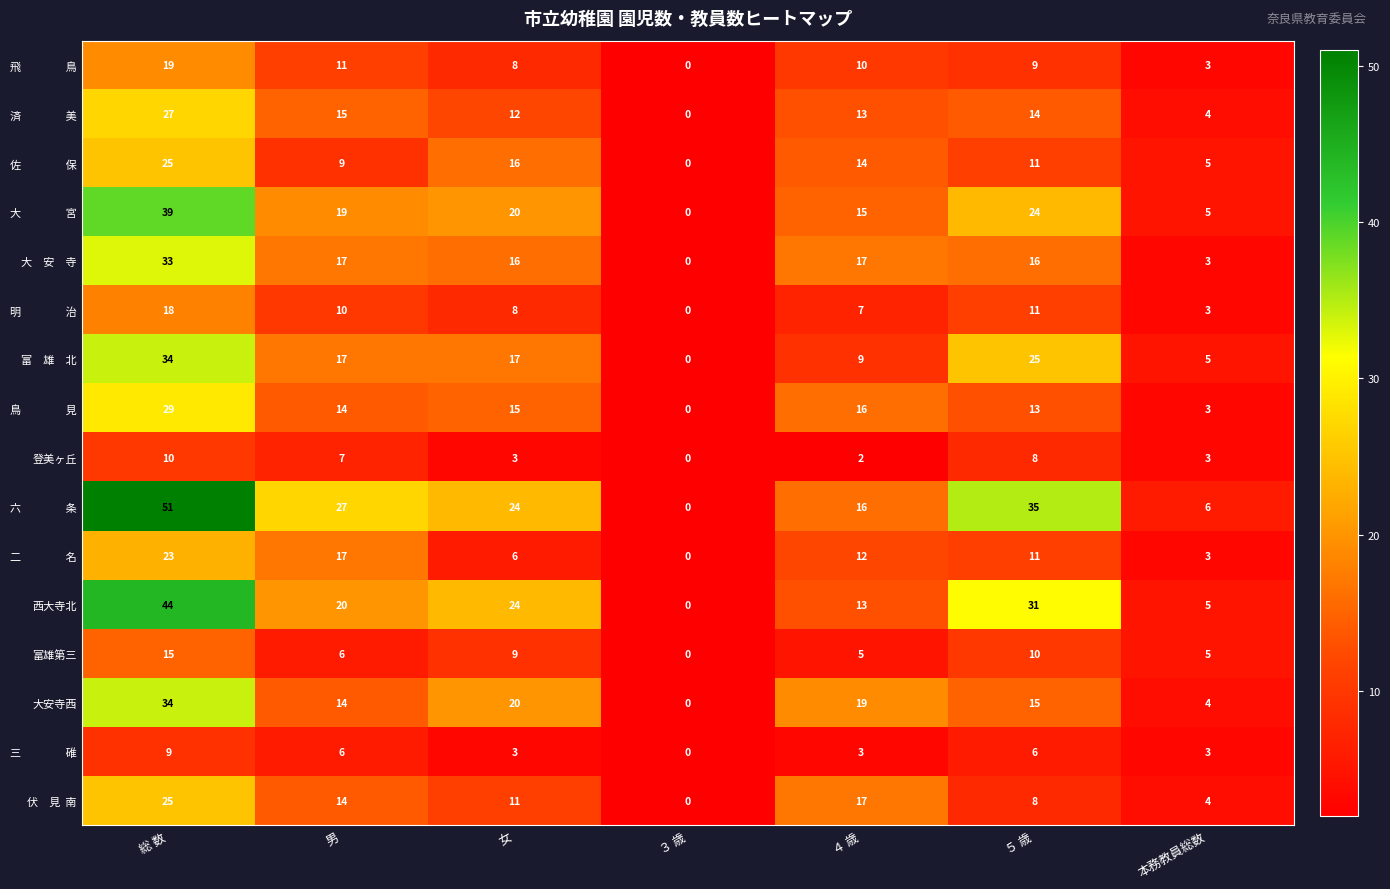

What is the total value across all series at ５ 歳?

247